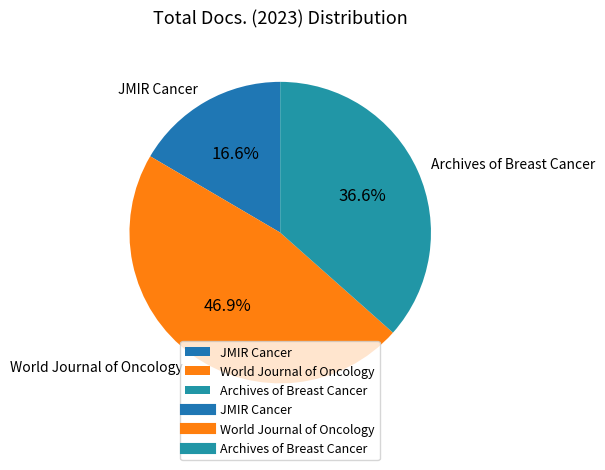

To the nearest percent, what is the combined percentage of JMIR Cancer and World Journal of Oncology?

63%